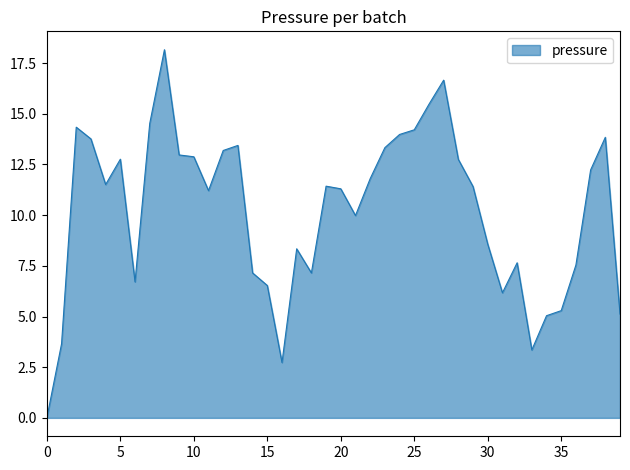

What is the difference between the maximum and minimum values?

18.2